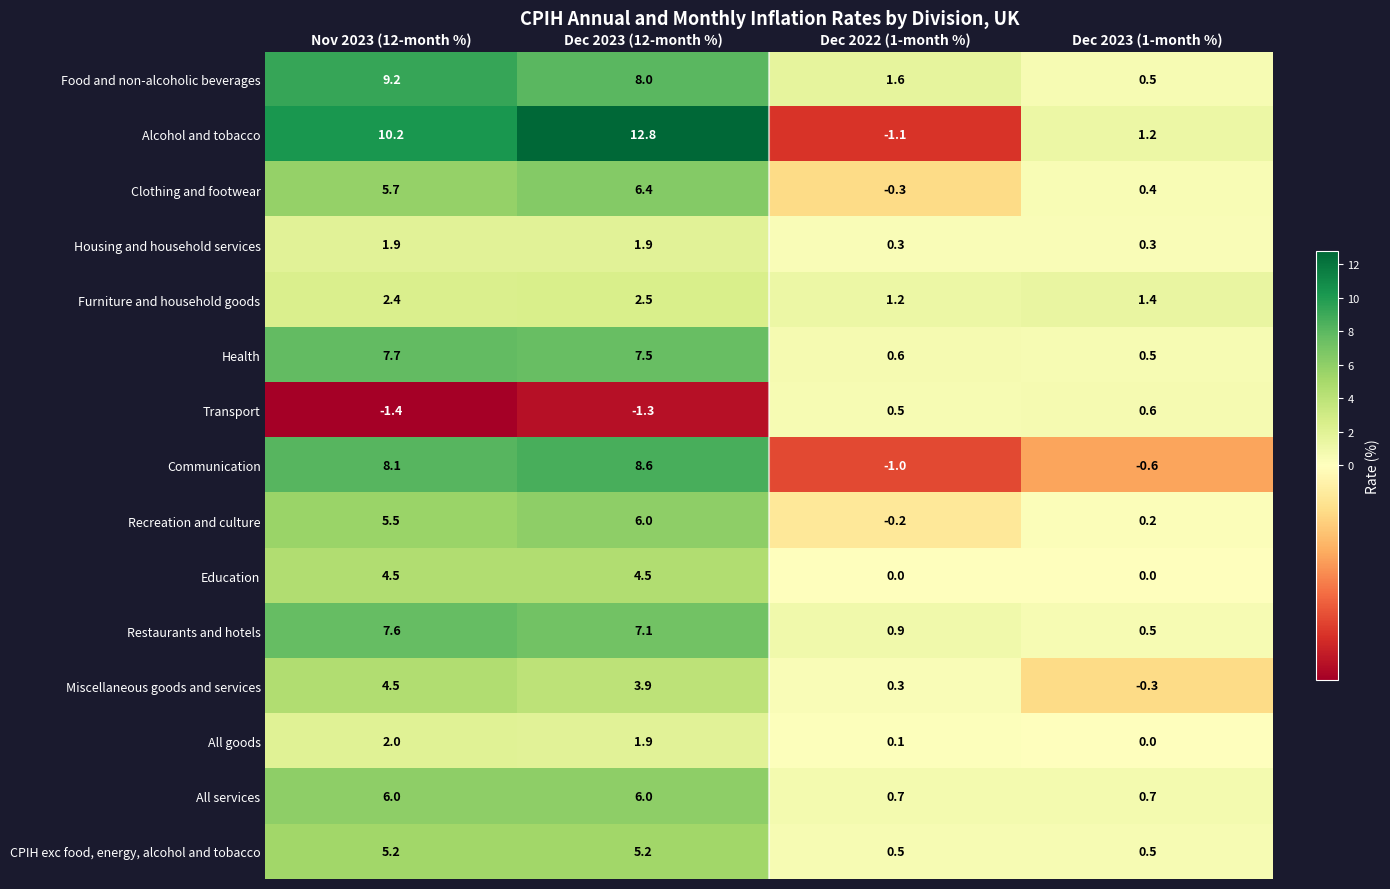

What is the smallest value displayed?

-1.4